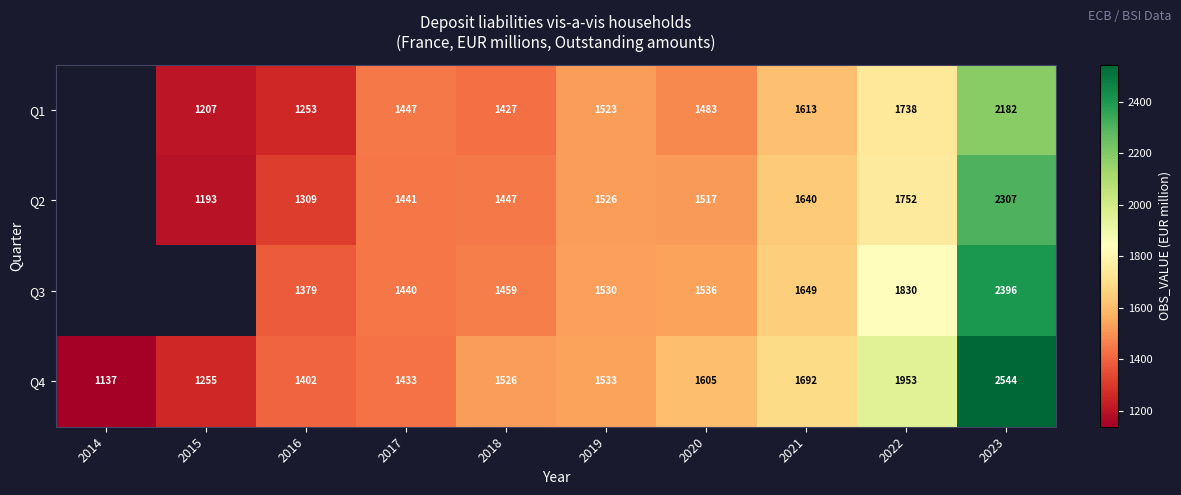

At which label does Q4 reach its peak?

2023